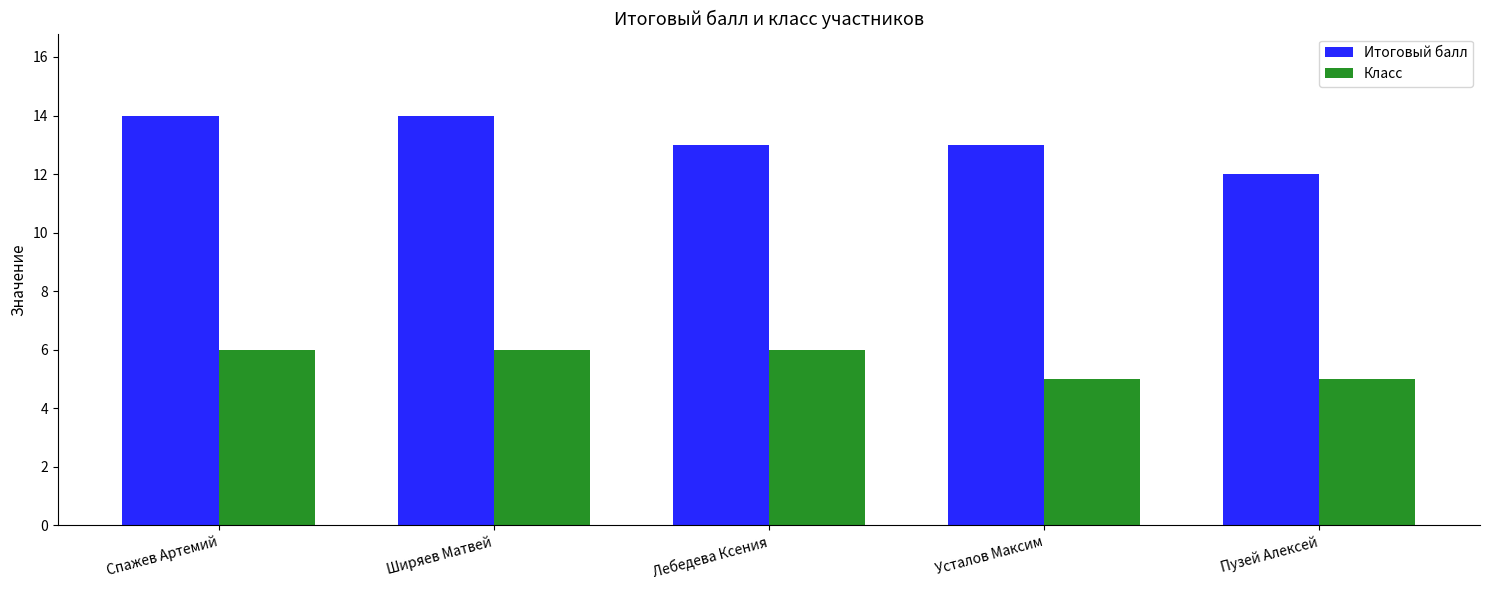

What is the label of the 5th bar from the right?

Спажев Артемий